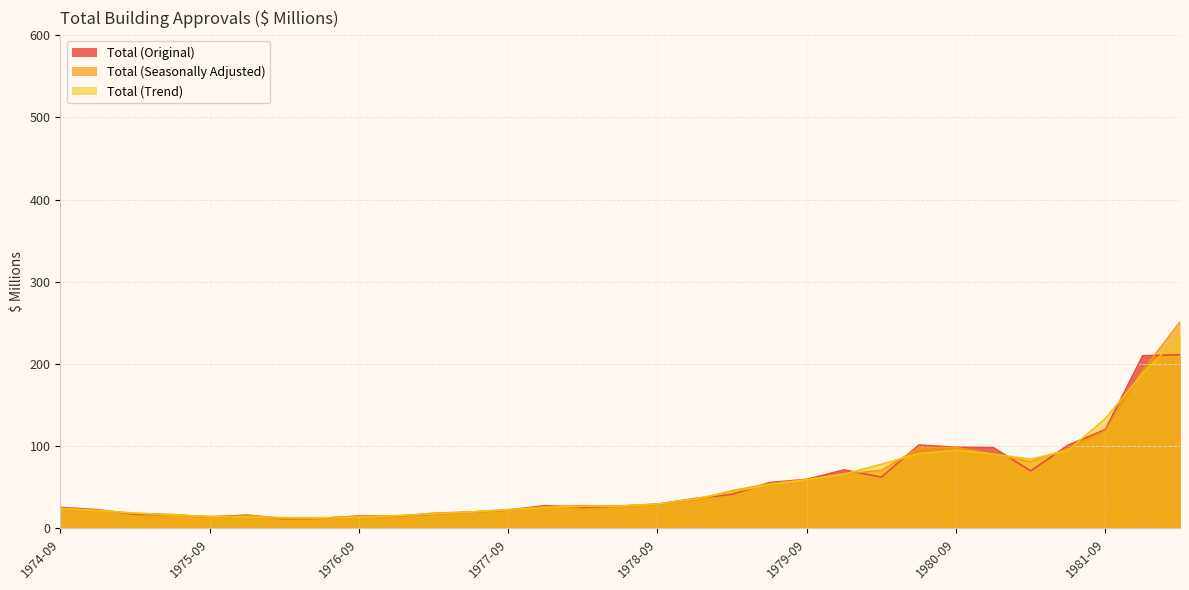

Reading left to right, what are all the values shown in this chart?

Total (Original): 25.6	22.8	17.2	16.6	14.0	16.2	11.8	12.3	15.1	15.1	17.5	19.9	22.5	27.7	25.6	27.3	29.5	36.4	41.6	55.8	59.7	71.2	62.5	101.4	98.8	98.3	70.0	101.2	120.2	210.0	211.3
Total (Seasonally Adjusted): 24.6	22.0	18.2	16.9	13.5	15.6	12.5	12.5	14.7	14.5	18.7	20.0	22.0	26.5	27.7	27.0	29.2	34.3	45.9	54.4	59.5	66.3	70.5	97.9	98.5	90.3	81.2	97.0	118.9	192.0	251.1
Total (Trend): 24.2	21.7	18.8	16.3	14.9	13.9	13.2	13.0	13.7	15.6	17.7	20.1	23.0	25.4	26.9	27.4	29.6	35.9	44.7	53.4	59.1	66.0	78.1	91.0	95.3	90.4	84.3	94.8	133.6	188.3	234.6